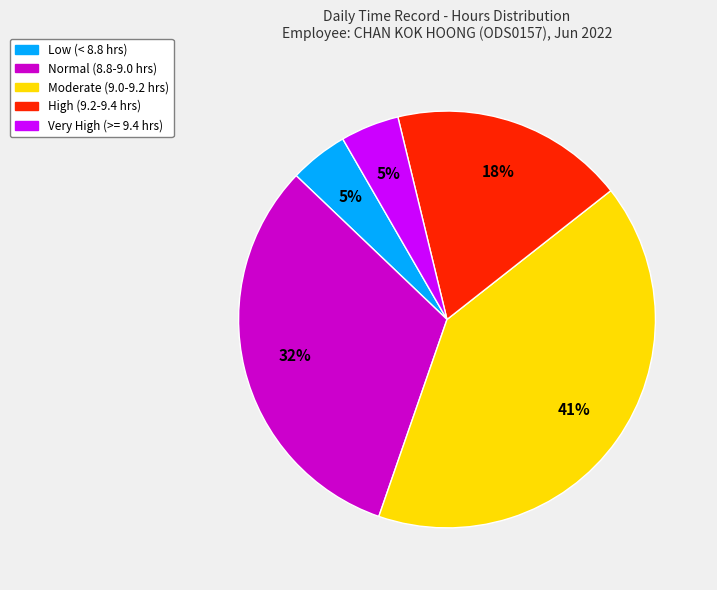

To the nearest percent, what is the difference between the largest and smallest slice percentages?

36%